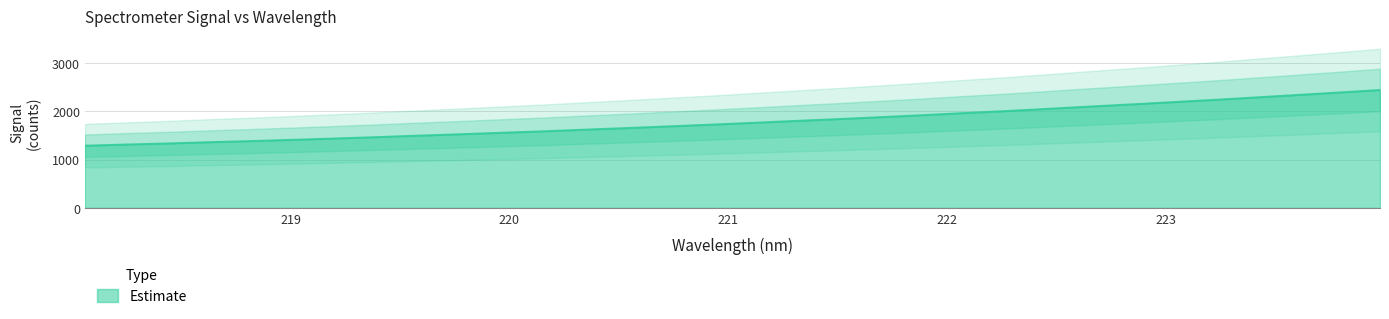

What is the difference between the second highest and second lowest values?

1075.4